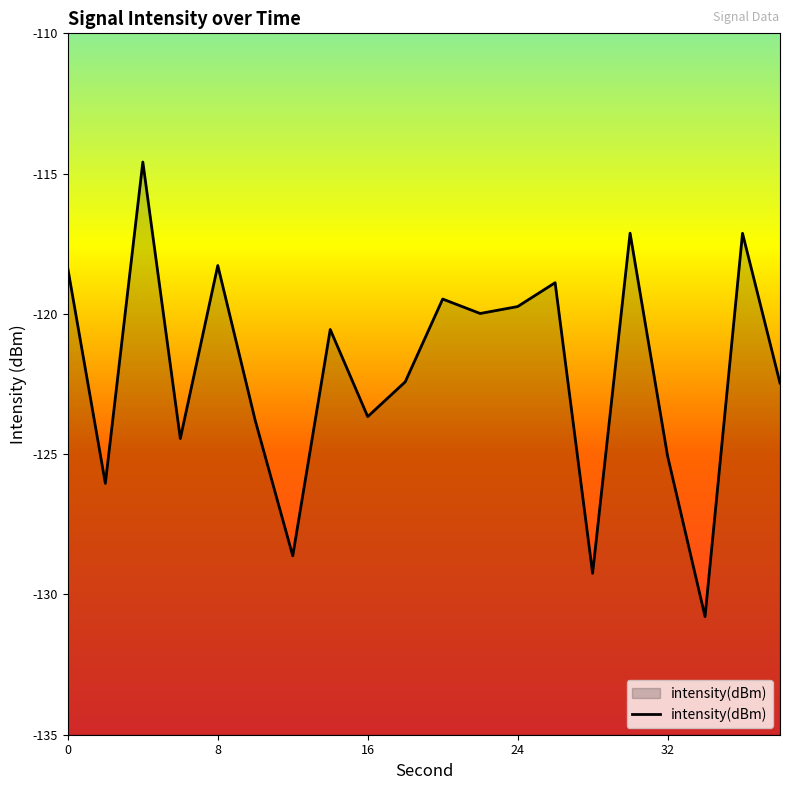

Does the chart display data point markers on the line(s)?

No